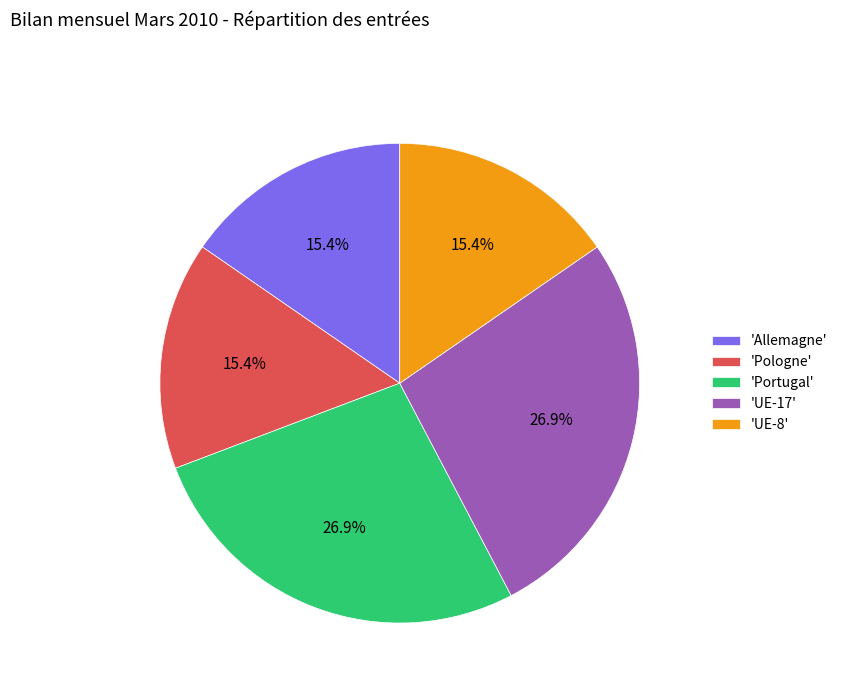

Do 'Allemagne' and 'UE-17' together represent more than half of the pie?

No